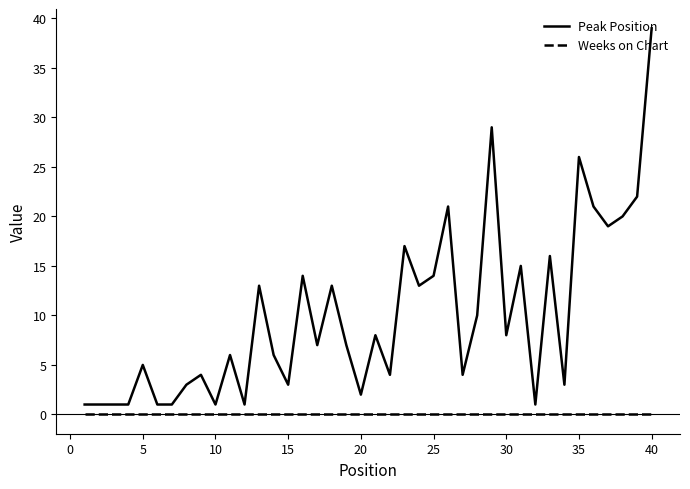

What is the difference between the maximum and second lowest values in the Peak Position series?

38